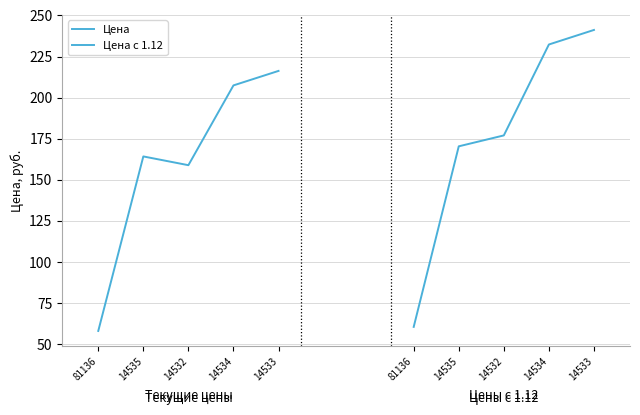

What is the label of the 2nd point from the left?

14535